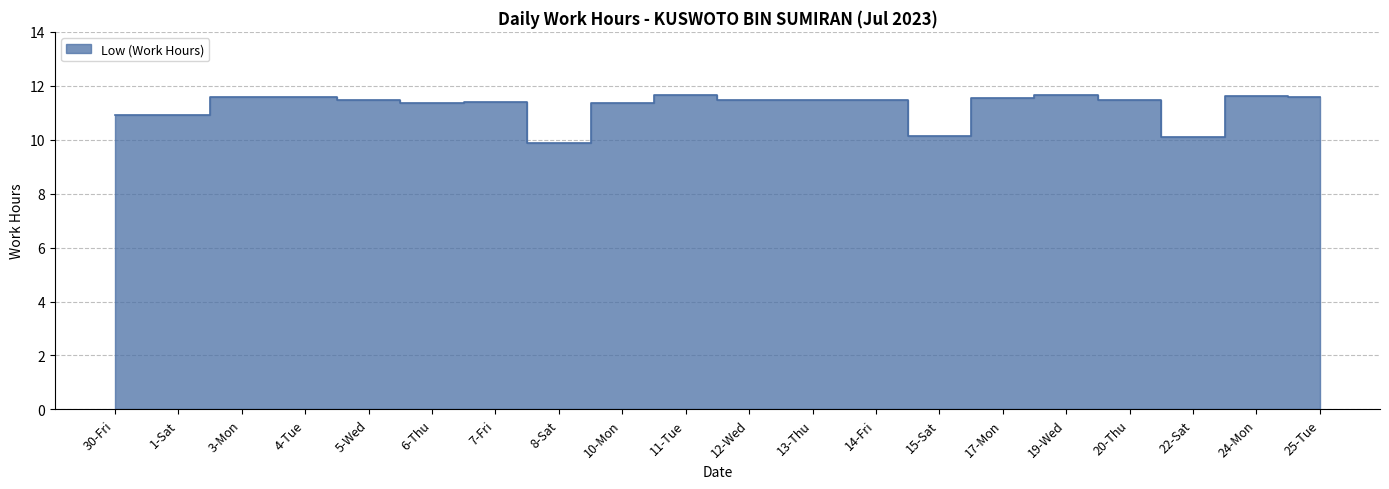

At which label does the data first exceed 11?

3-Mon